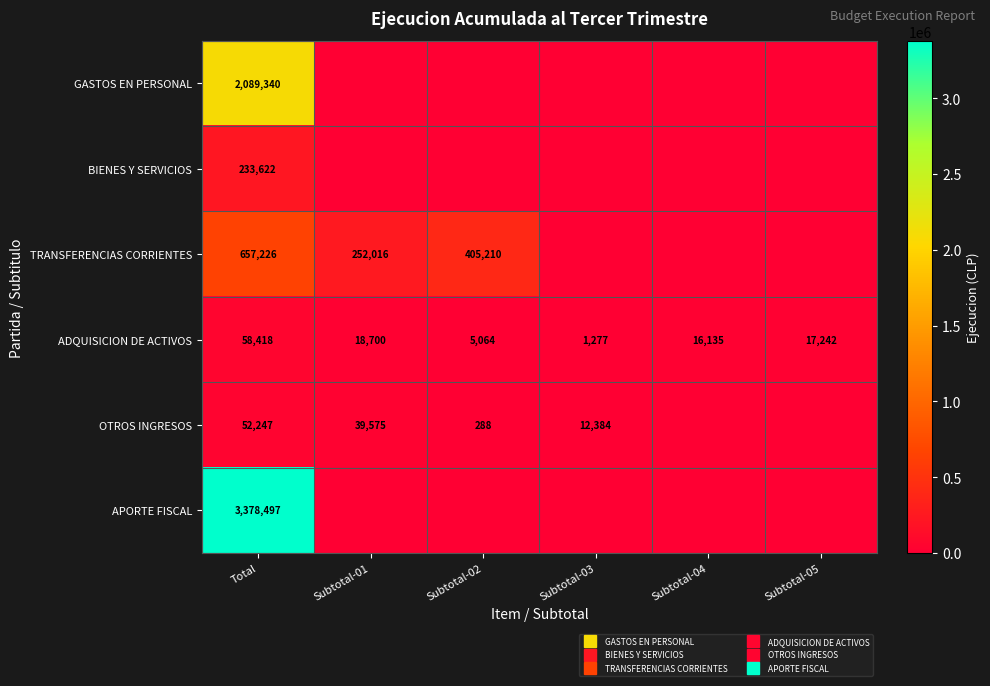

Is it true that APORTE FISCAL equals 1669083 at Subtotal-03?

False